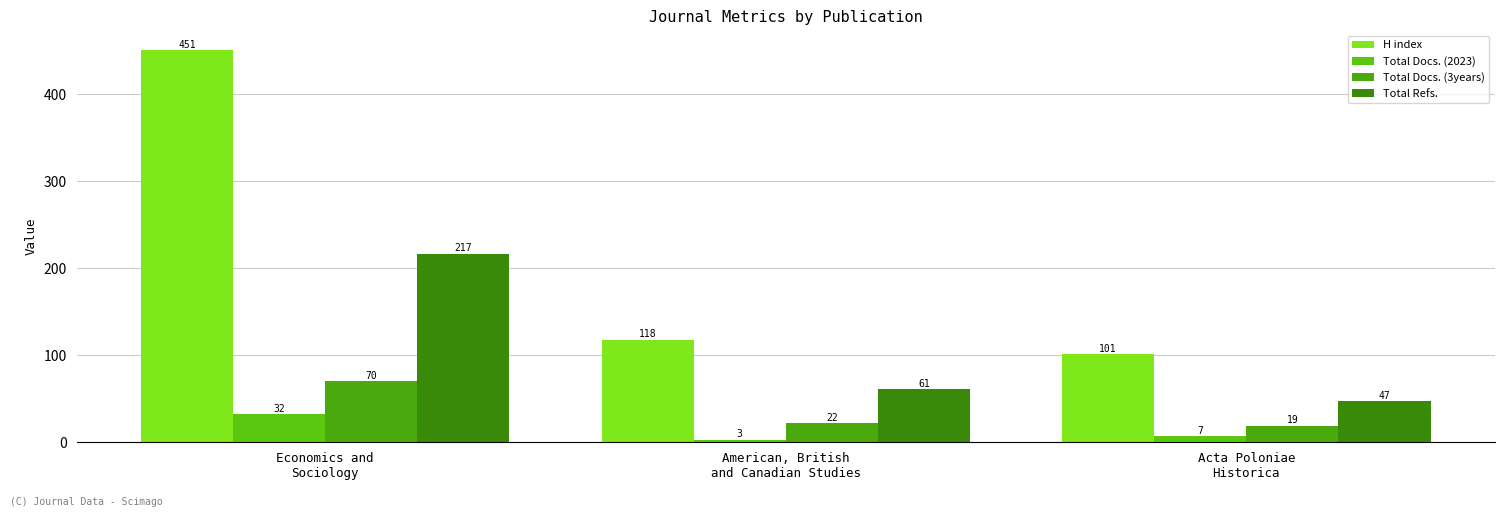

Reading right to left, list all the values displayed in this chart.

H index: 101	118	451
Total Docs. (2023): 7	3	32
Total Docs. (3years): 19	22	70
Total Refs.: 47	61	217